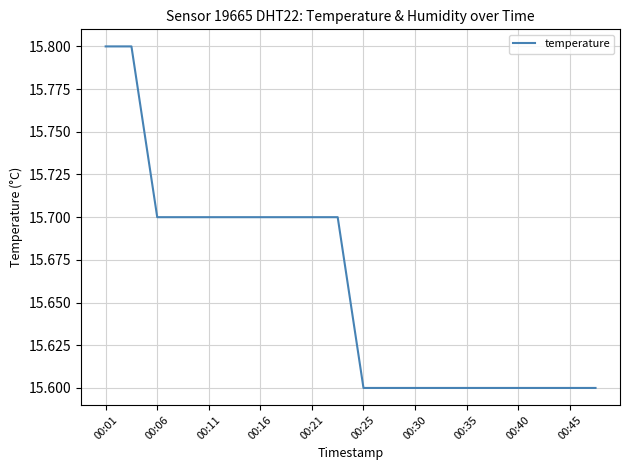

What is the smallest value displayed?

15.6